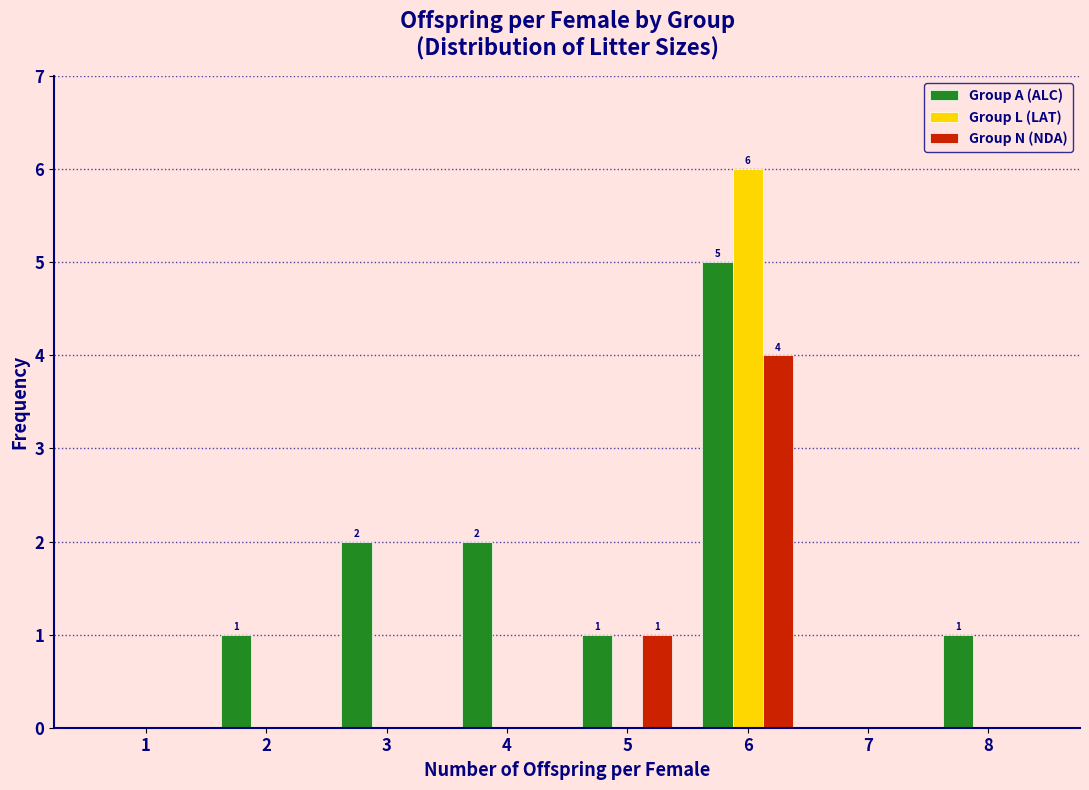

Reading right to left, list all the values displayed in this chart.

Group A (ALC): 8=1	7=0	6=5	5=1	4=2	3=2	2=1	1=0
Group L (LAT): 8=0	7=0	6=6	5=0	4=0	3=0	2=0	1=0
Group N (NDA): 8=0	7=0	6=4	5=1	4=0	3=0	2=0	1=0